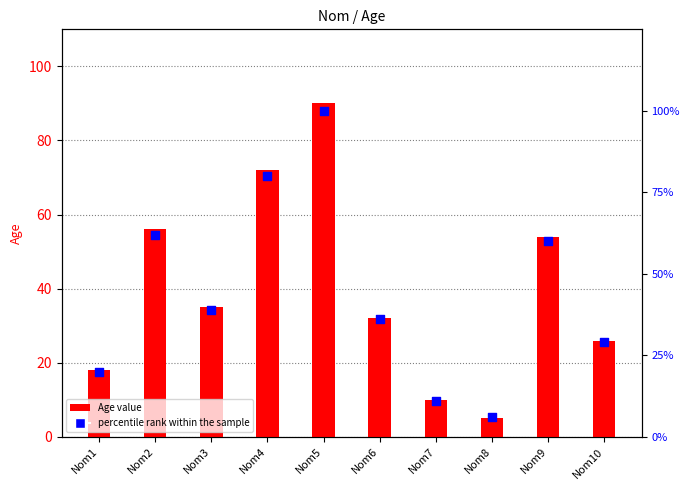

What are all the series names shown in the legend?

Age value, percentile rank within the sample